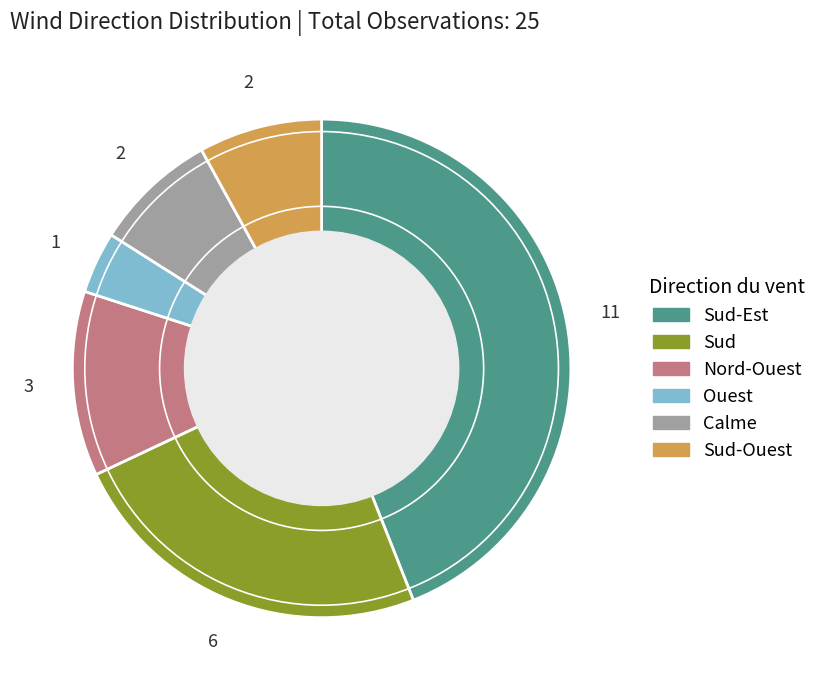

Is the sum of Sud-Ouest and Nord-Ouest greater than half?

No